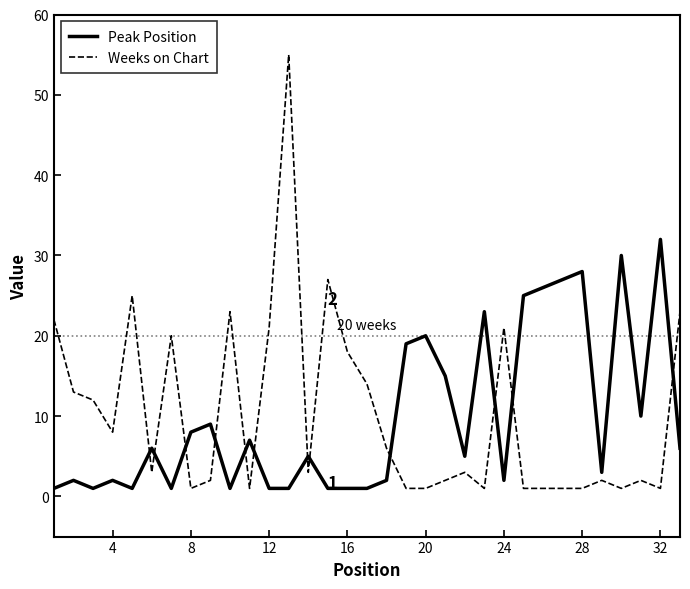

Which series ends up on top after the final intersection of Peak Position and Weeks on Chart?

Weeks on Chart